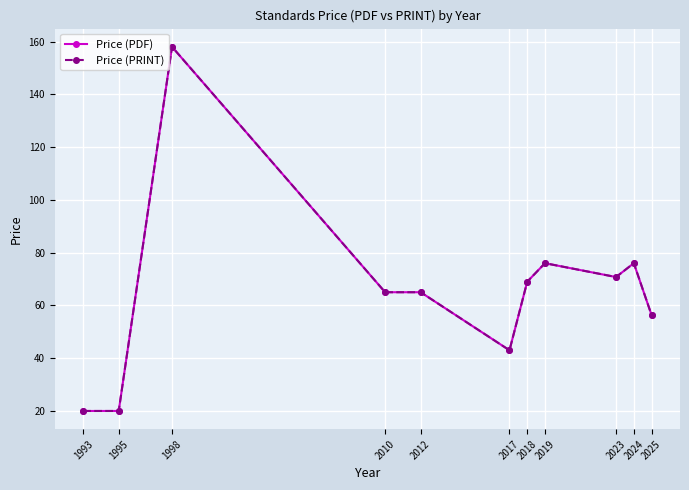

Does the chart display data point markers on the line(s)?

Yes